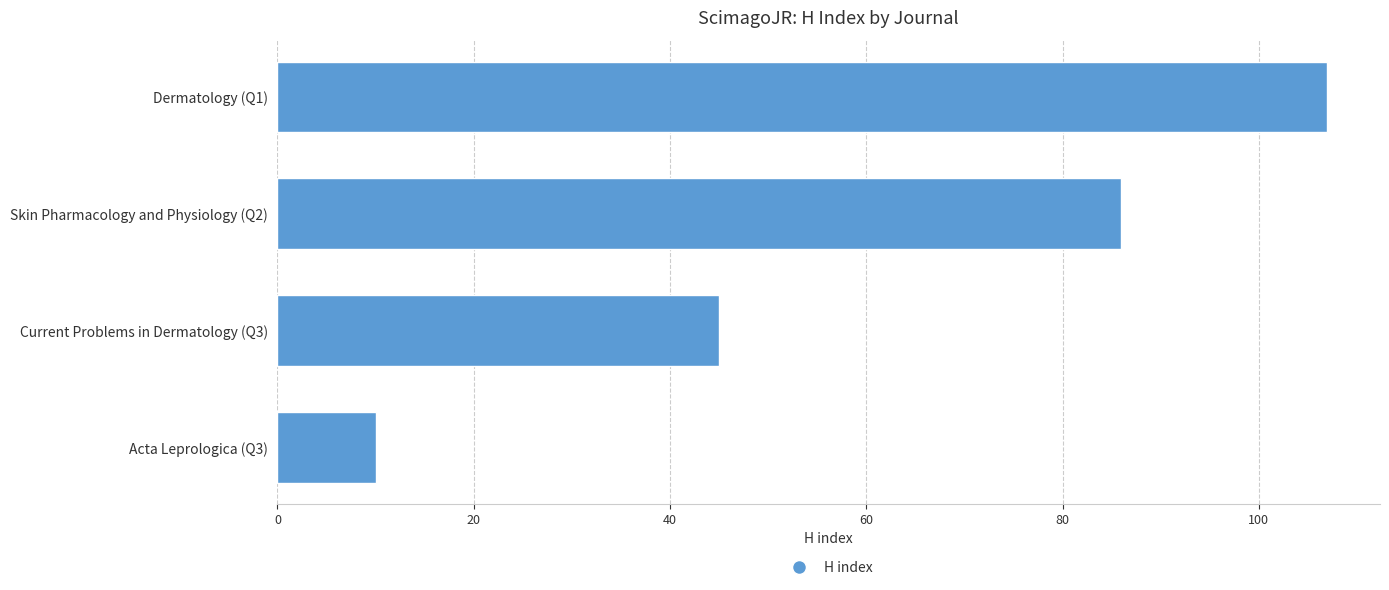

Rank the categories by value from lowest to highest.

Acta Leprologica (Q3), Current Problems in Dermatology (Q3), Skin Pharmacology and Physiology (Q2), Dermatology (Q1)